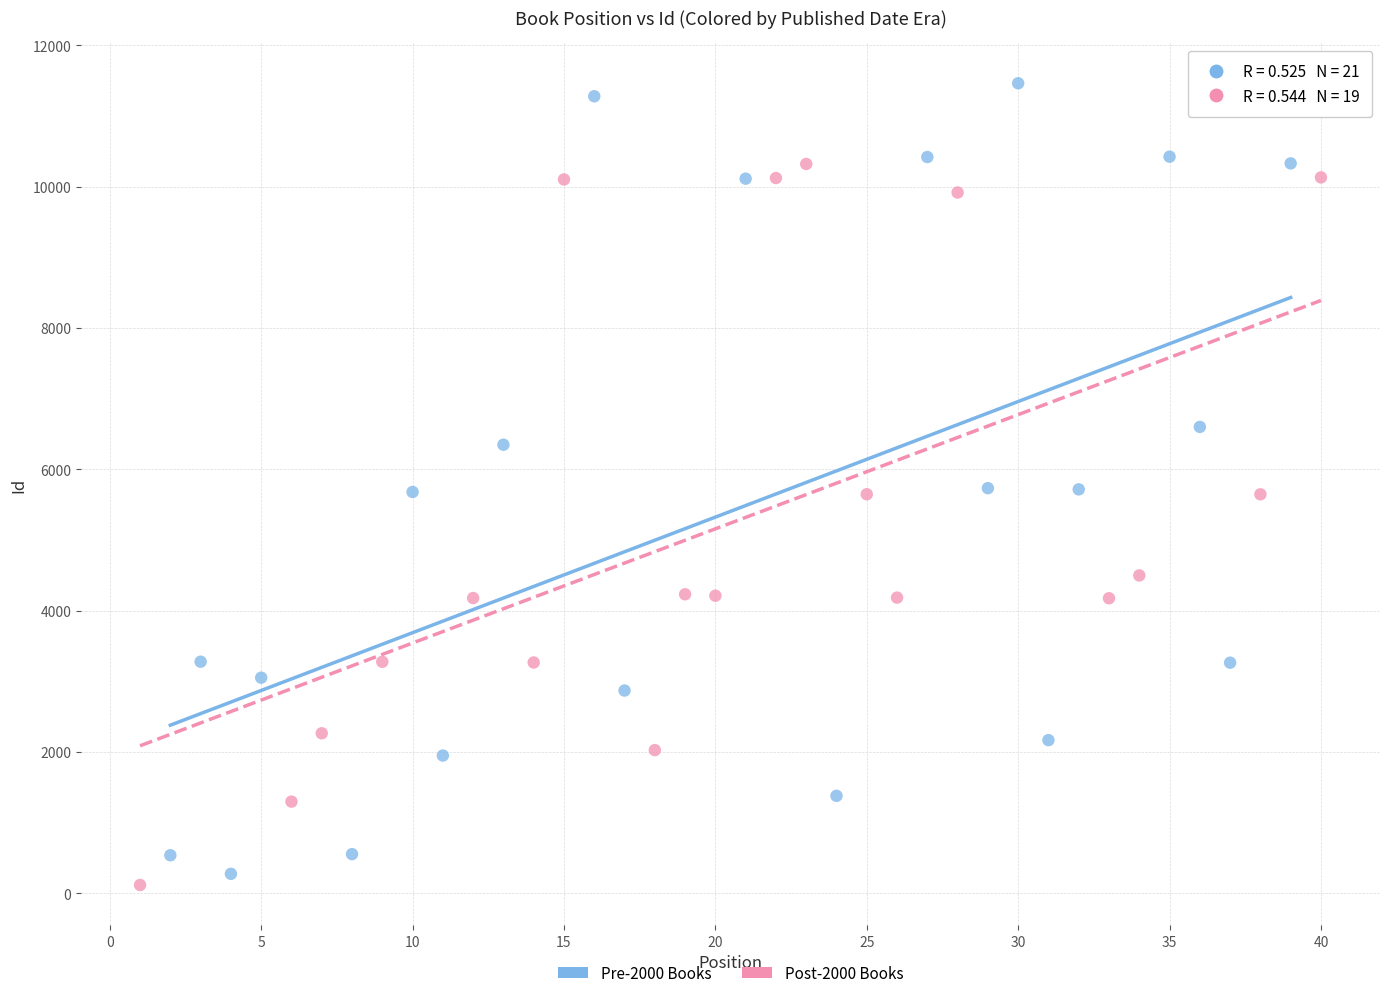

Which series has the largest Y range (max minus min)?

Pre-2000 Books